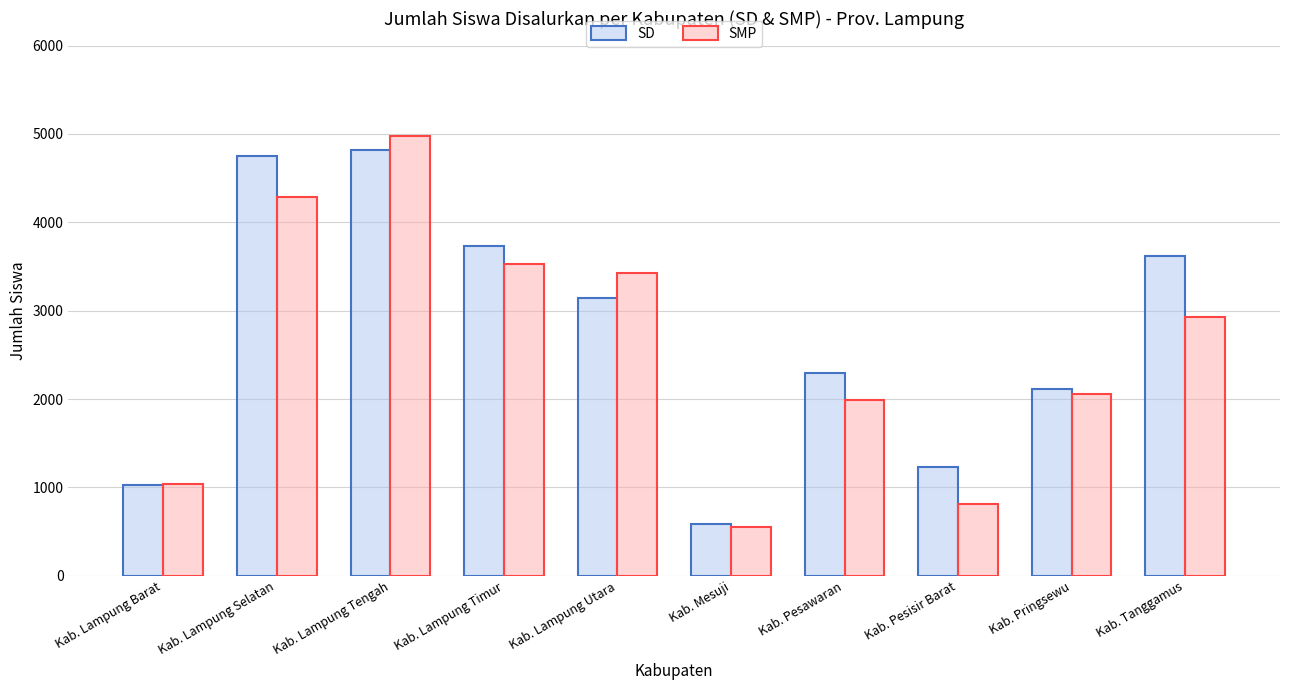

The SMP series shows 1034 at Kab. Lampung Barat. True or false?

True